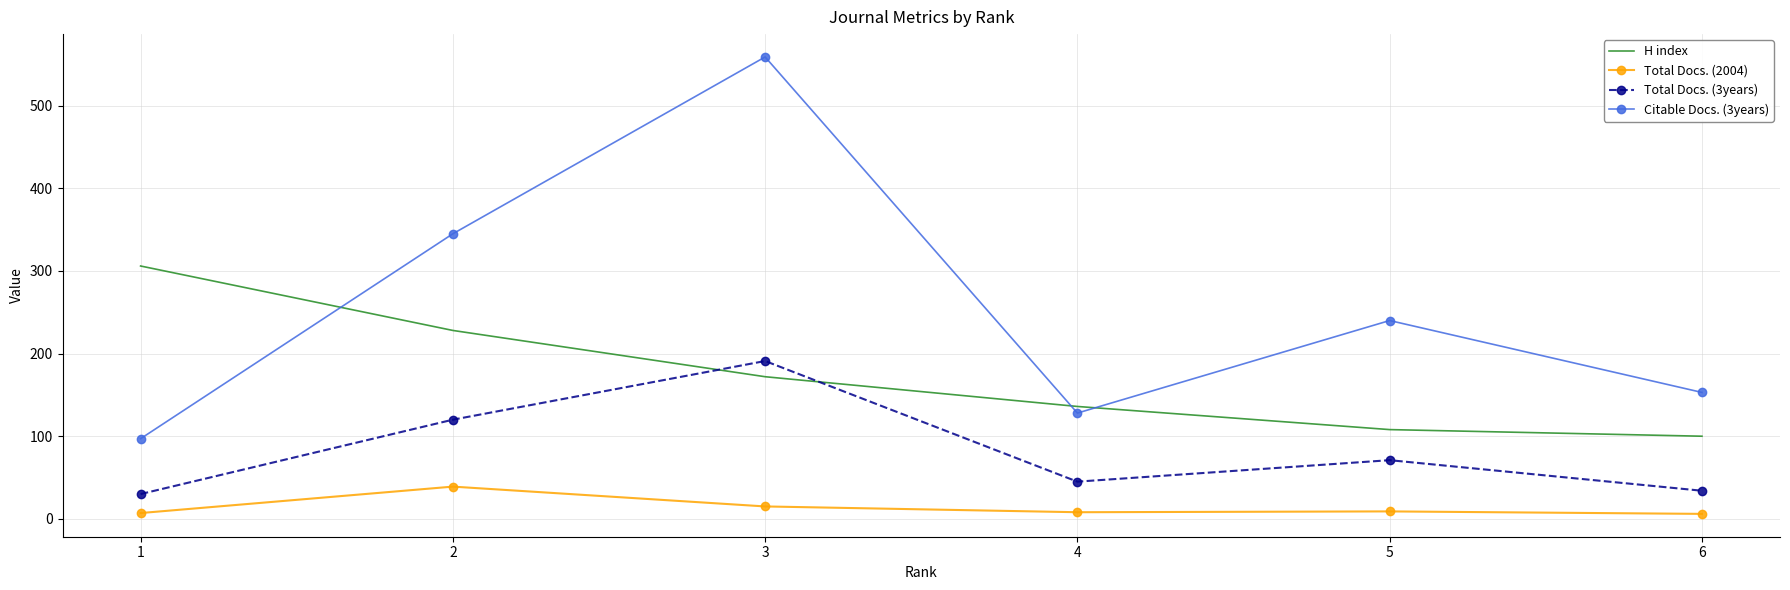

List the series in order of their overall mean, lowest first.

Total Docs. (2004), Total Docs. (3years), H index, Citable Docs. (3years)